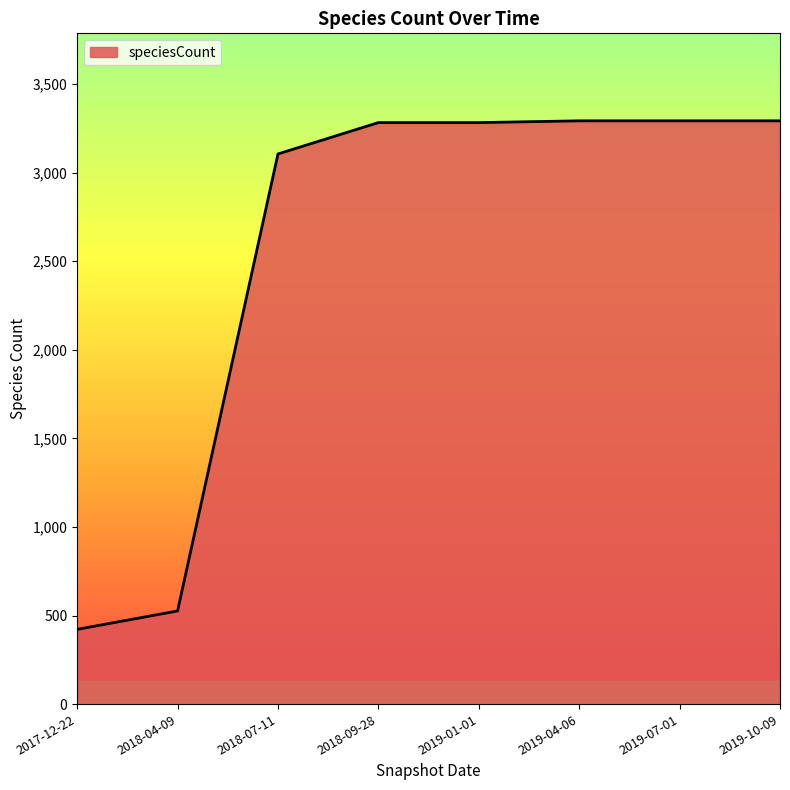

What is the difference between the maximum and minimum values?

2870